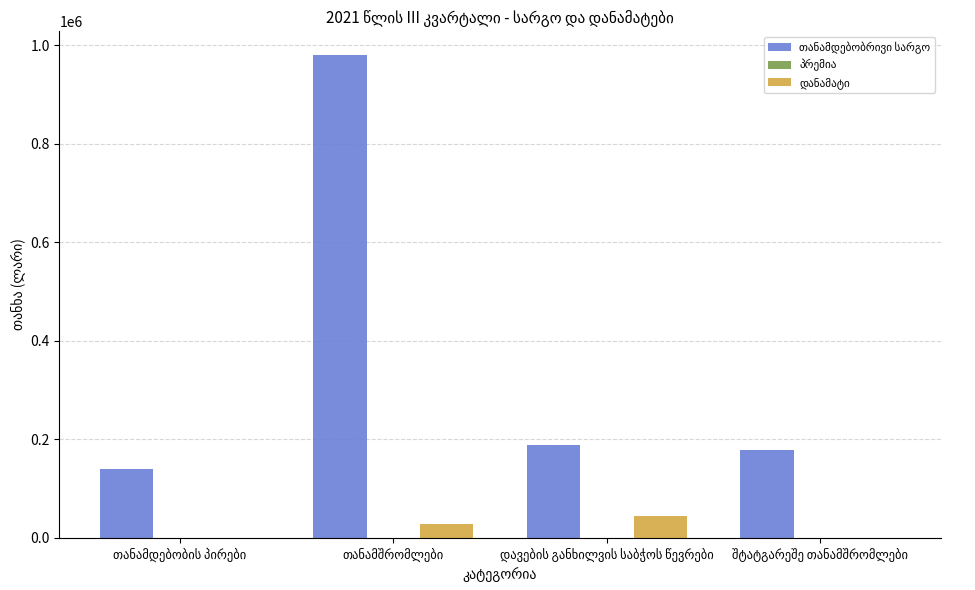

How many categories are shown in the chart?

4